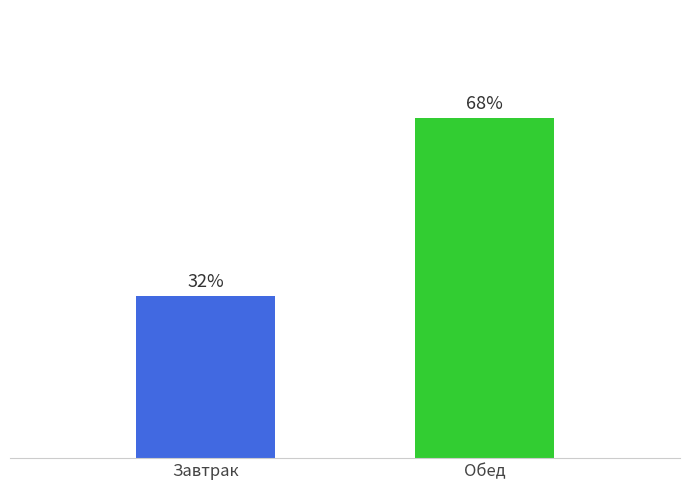

List the labels in order of value, smallest first.

Завтрак, Обед